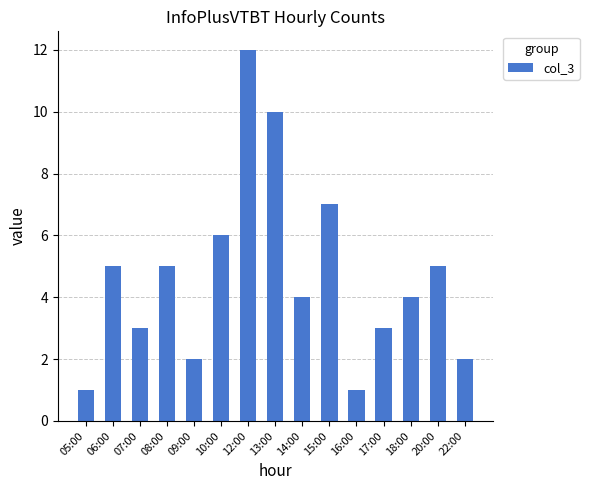

What is the greatest value displayed?

12